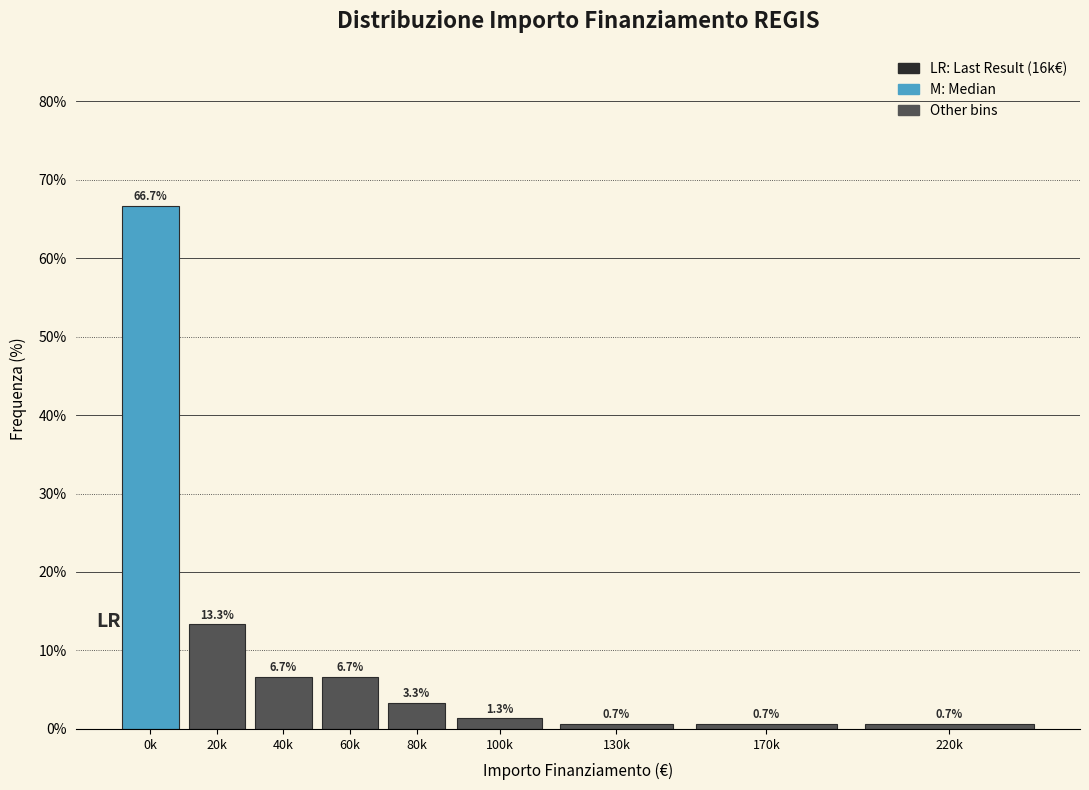

Reading right to left, list all the values displayed in this chart.

0.7	0.7	0.7	1.3	3.3	6.7	6.7	13.3	66.7